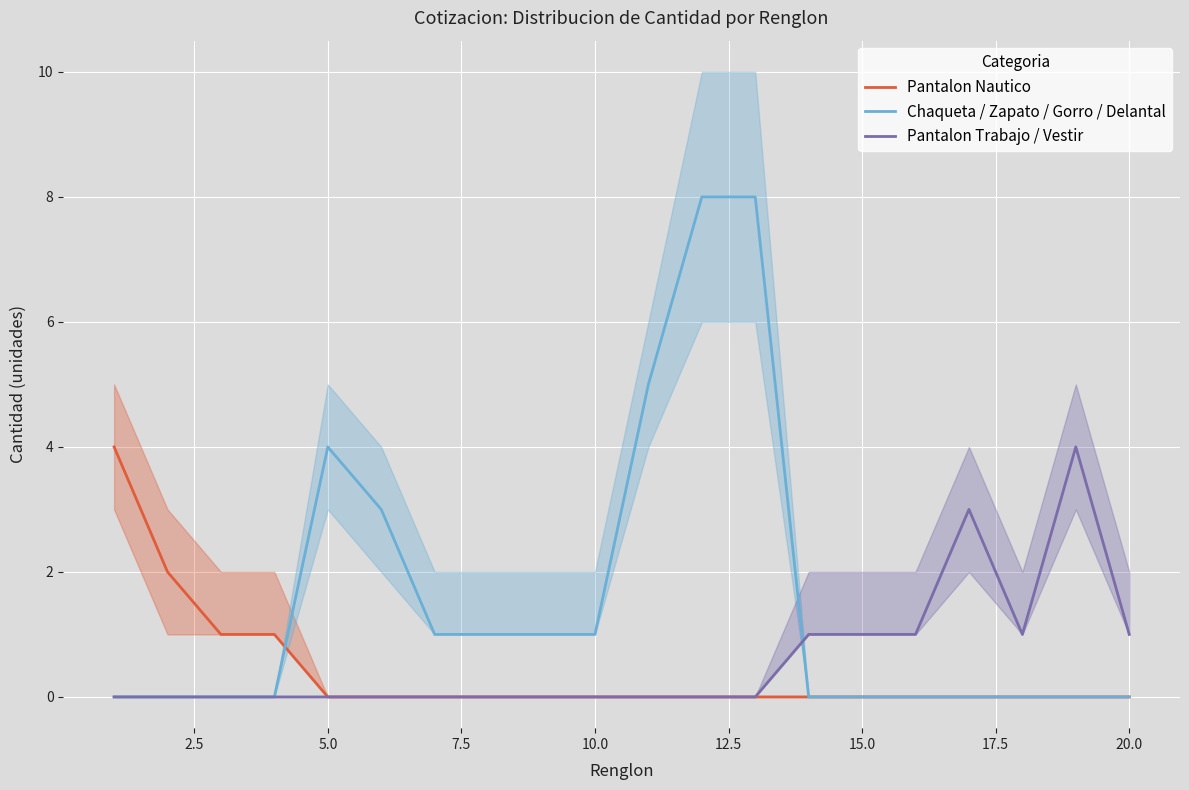

How many lines are shown in the chart?

3